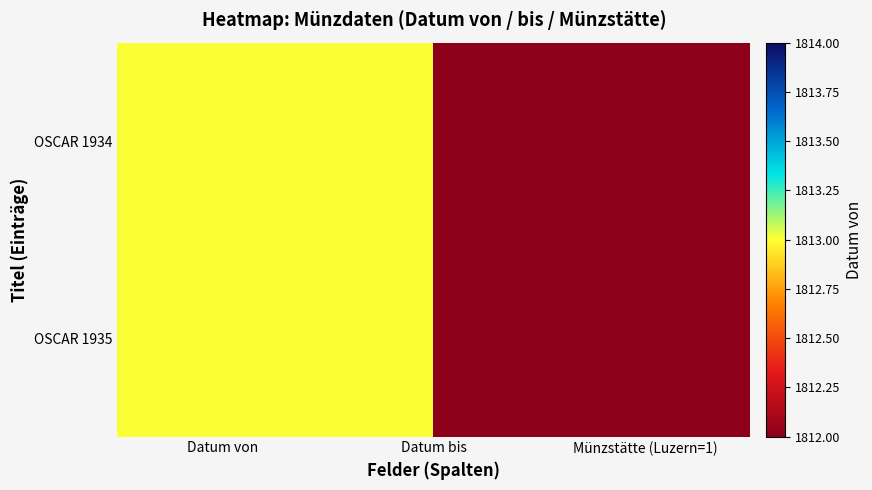

Reading right to left, extract all data points from this chart.

OSCAR 1934: Münzstätte (Luzern=1)=1	Datum bis=1813	Datum von=1813
OSCAR 1935: Münzstätte (Luzern=1)=1	Datum bis=1813	Datum von=1813